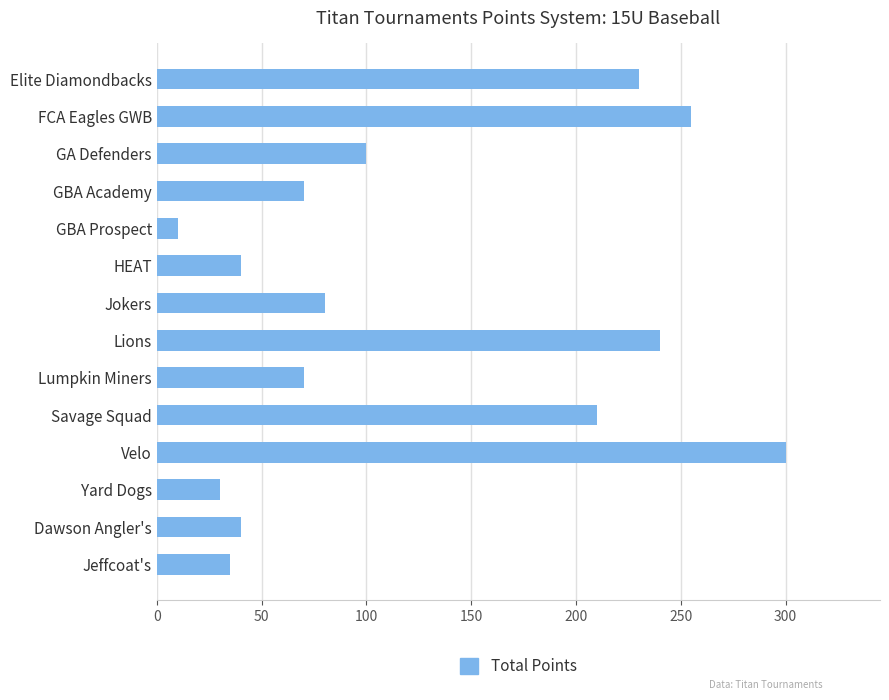

What is the difference between the maximum and minimum values?

290